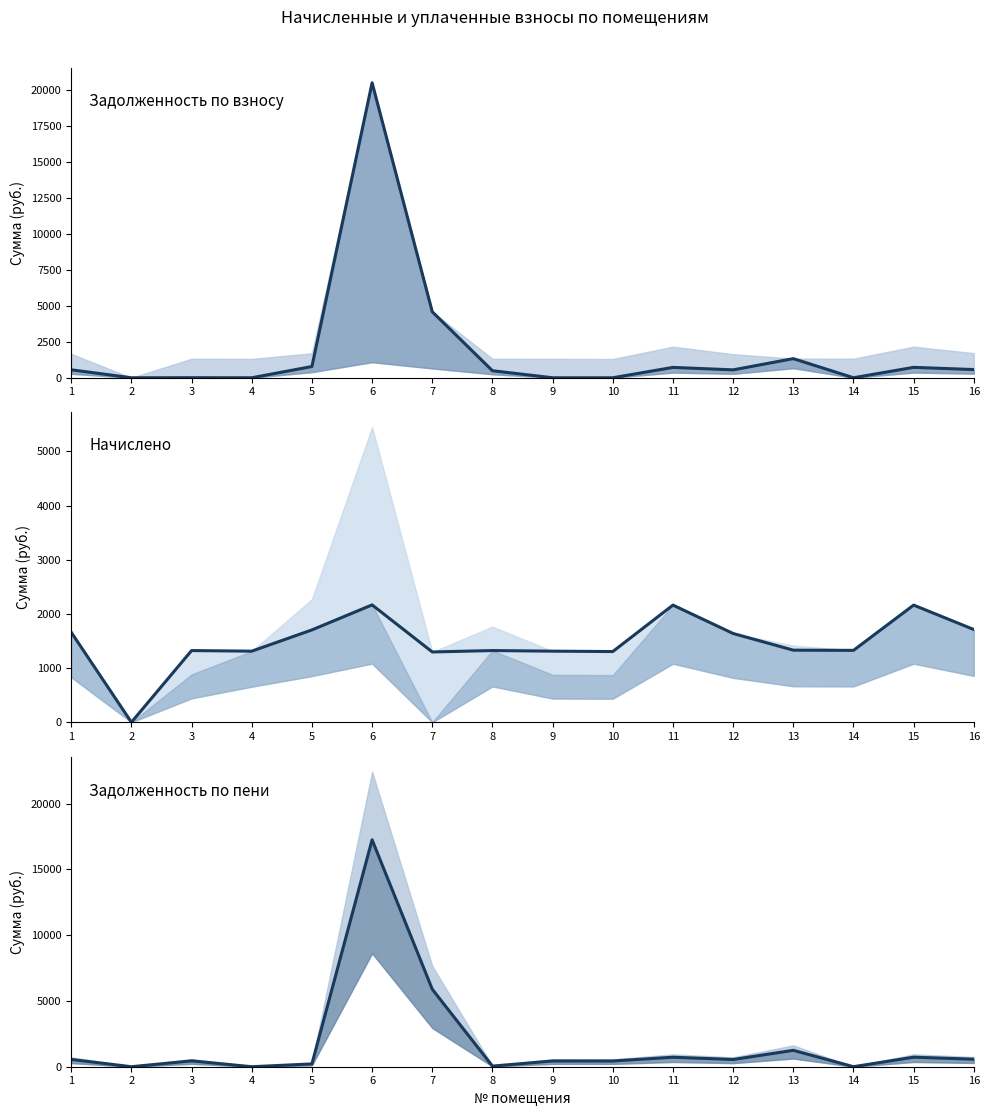

At how many categories does at least one series exceed 12233?

1